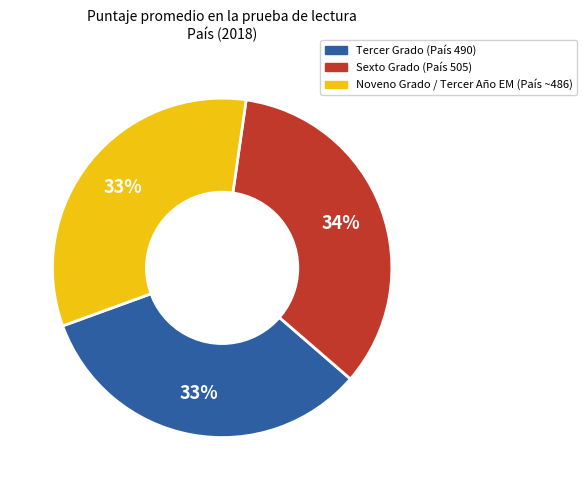

To the nearest percent, what is the difference between the largest and smallest slice percentages?

1%